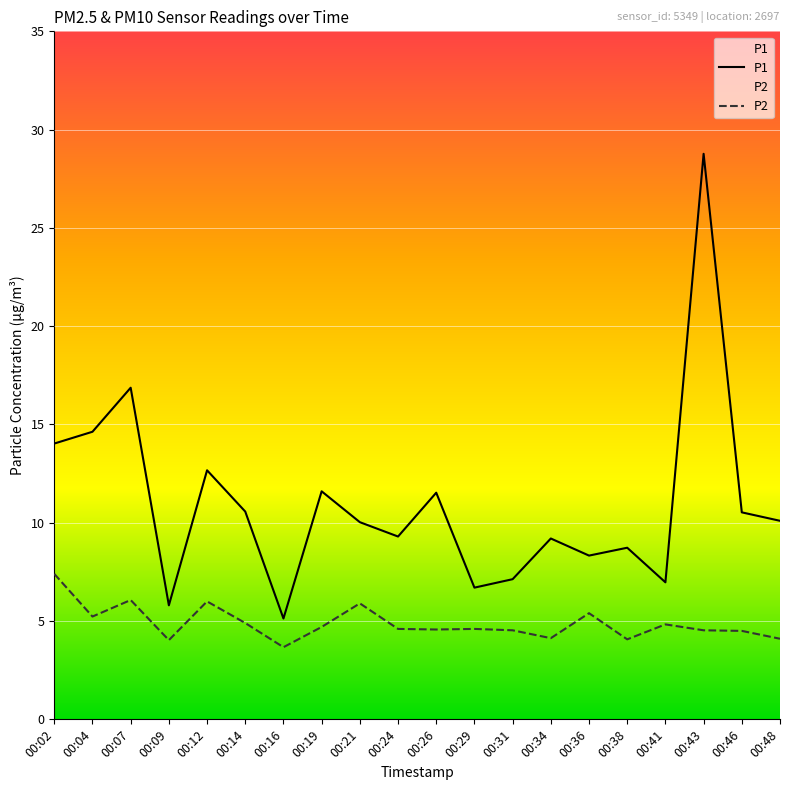

True or false: P2 and P1 intersect in this chart.

False